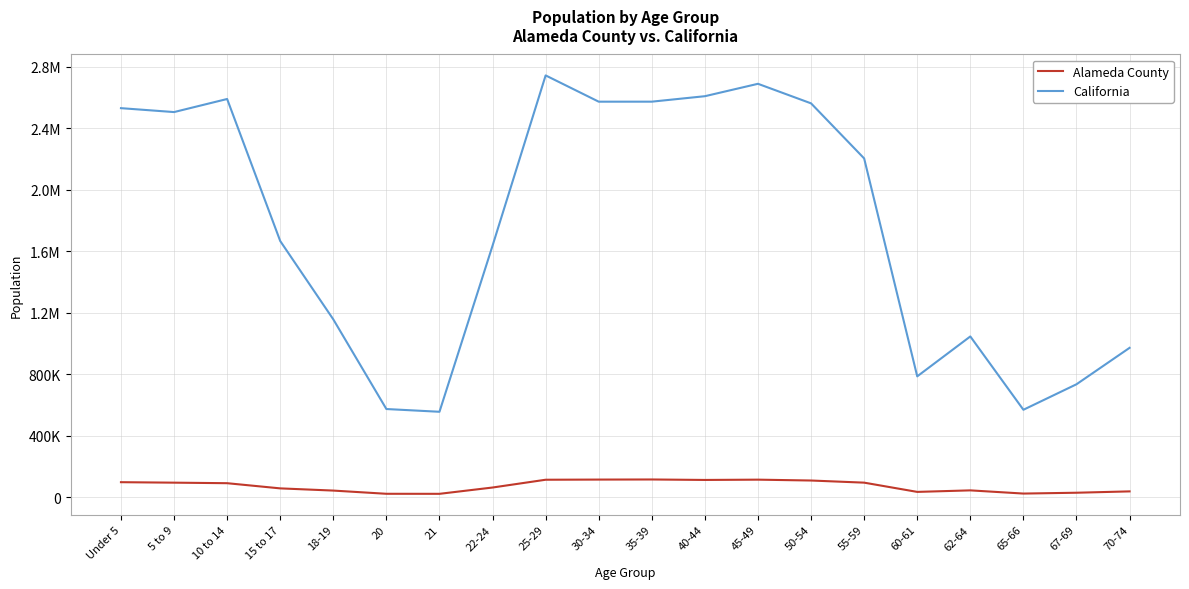

True or false: Alameda County has a value of 115275 at 35-39.

True